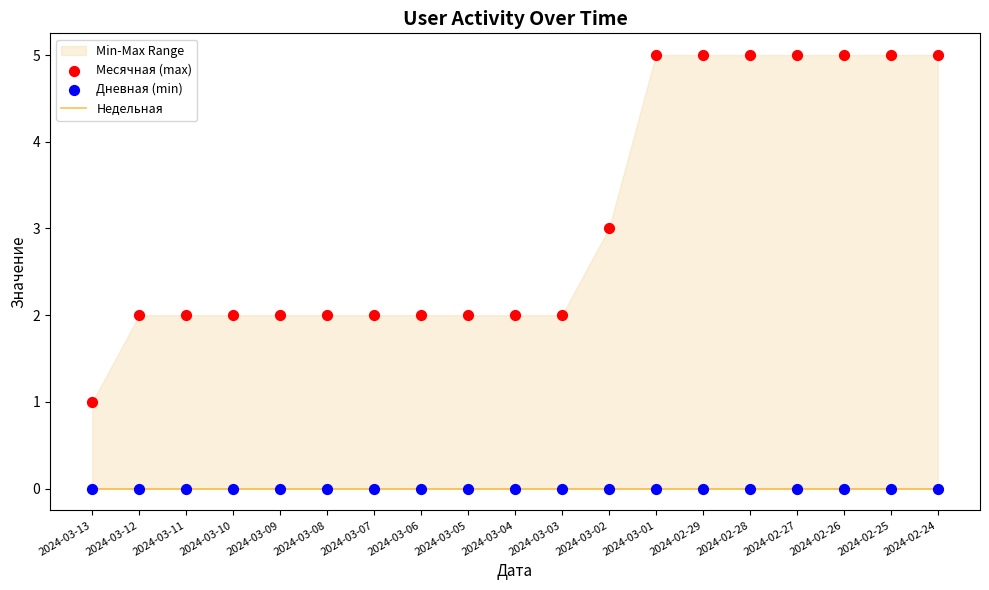

Which series has the largest total across all categories?

Месячная (max)